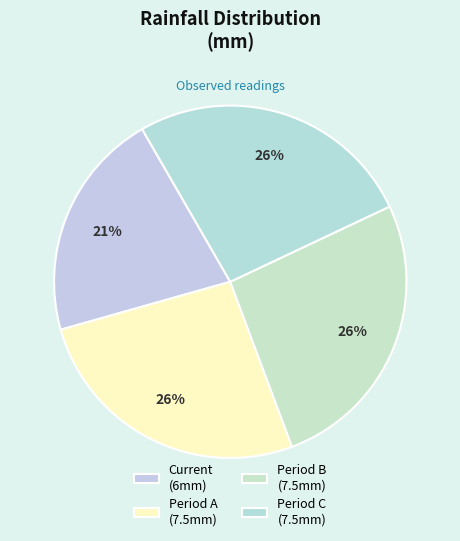

Count the number of slices in the pie.

4